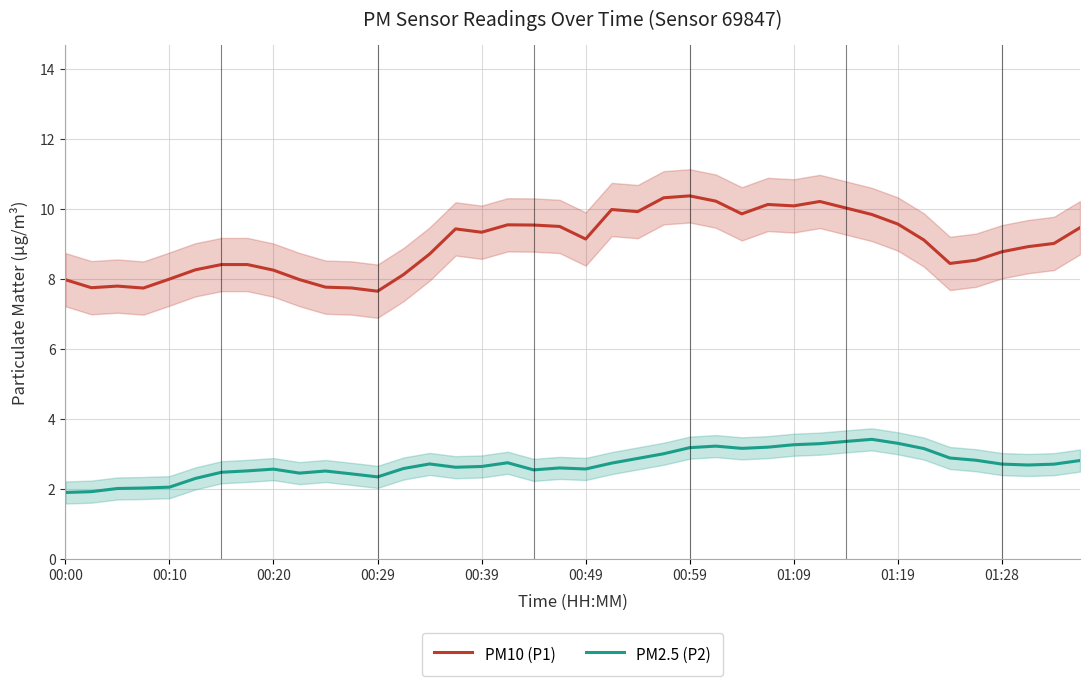

What is the maximum value shown in the chart?

10.4